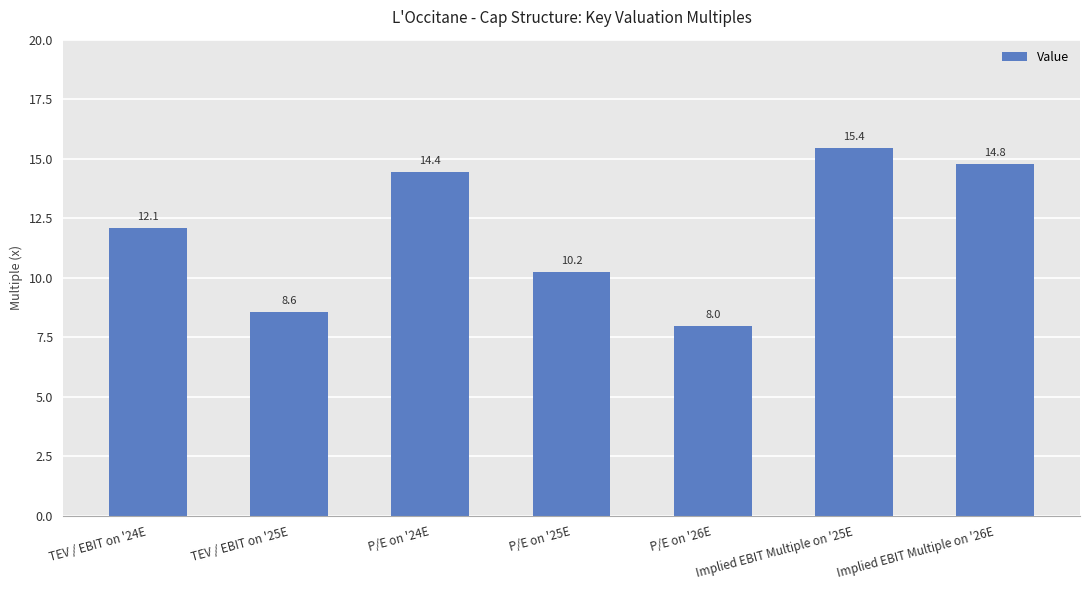

What is the difference between the maximum and second lowest values?

6.9